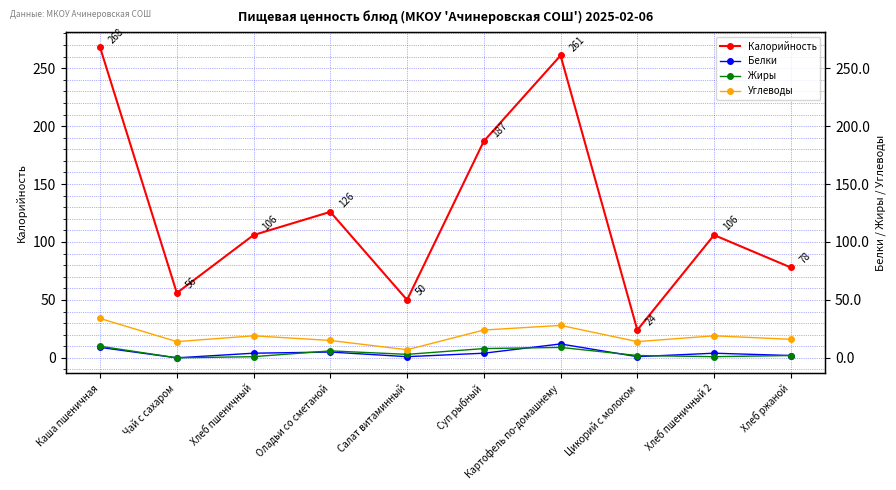

What is the value of the Углеводы point at the 6th from the left?

24